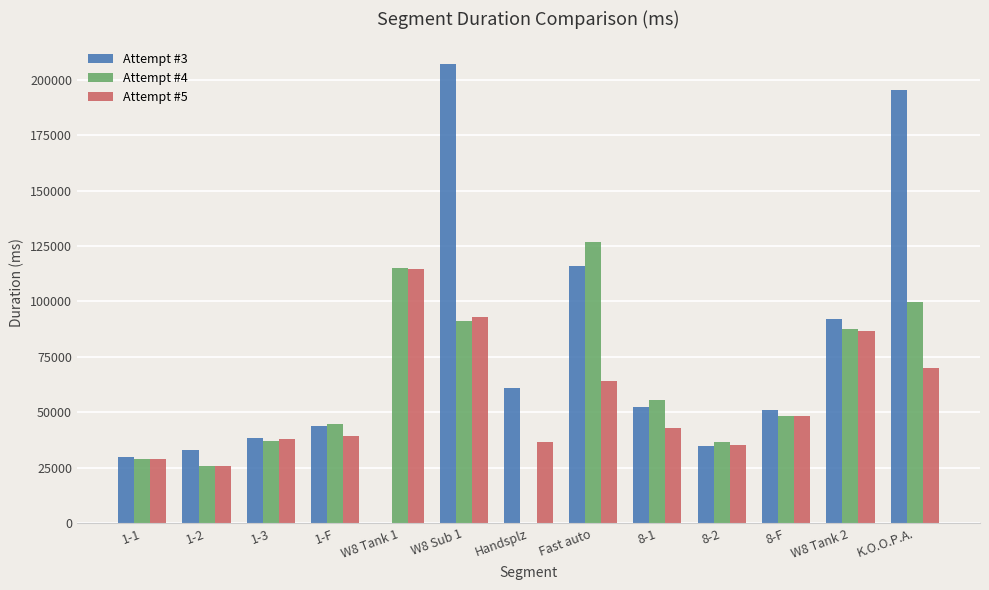

Between W8 Tank 1 and Handsplz, which series saw the biggest shift?

Attempt #4